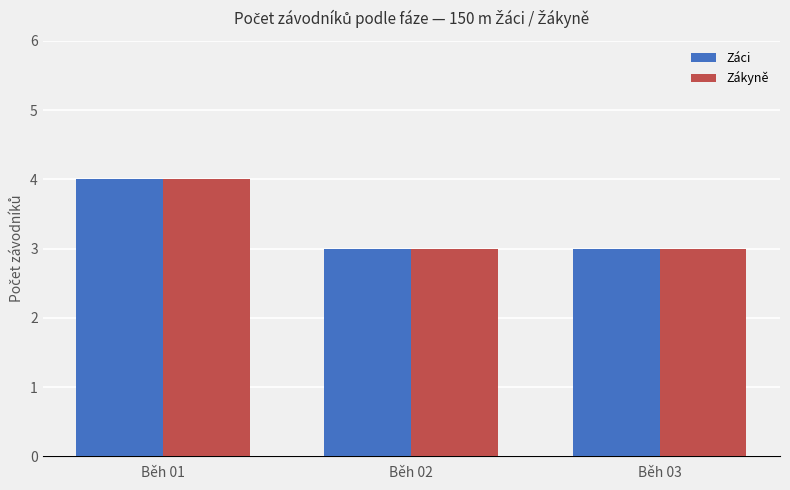

What are all the series names shown in the legend?

Záci, Zákyně